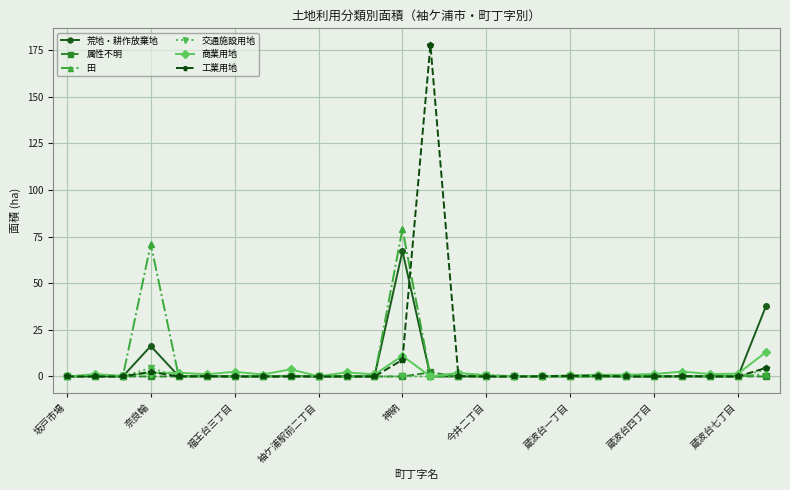

What is the difference between the second highest and second lowest values in the 商業用地 series?

11.0